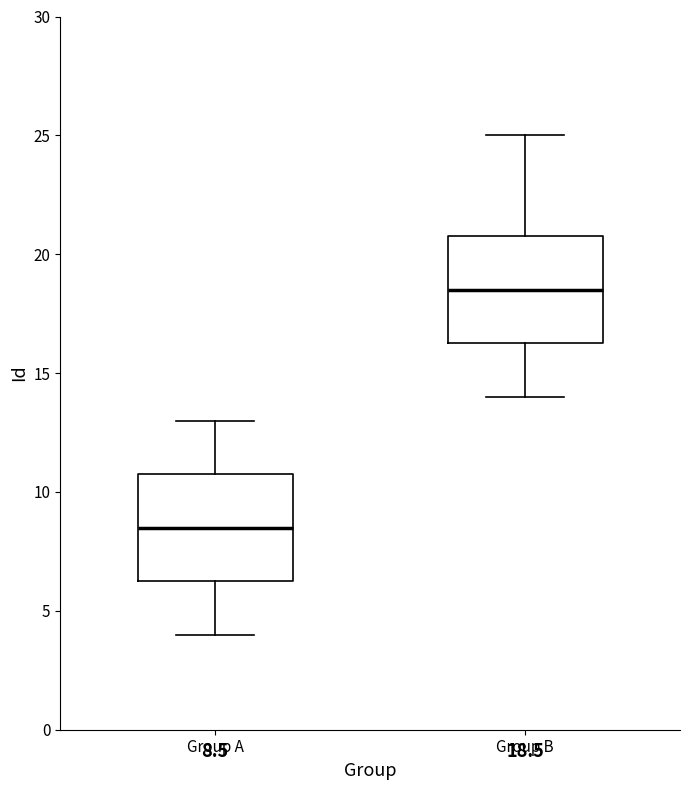

Which box's median line is the highest?

Group B